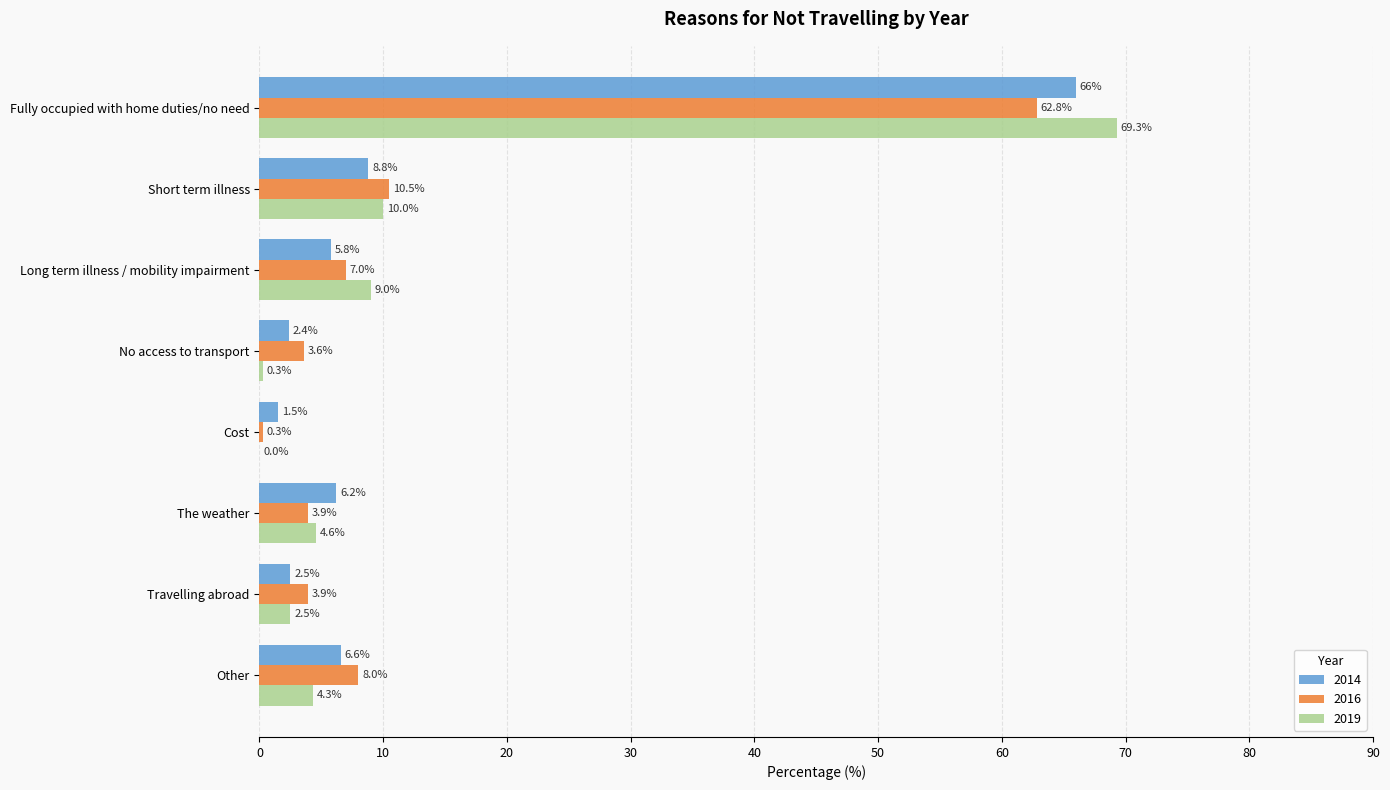

Is the value of 2014 at Short term illness greater than the value of 2016 at Short term illness?

No